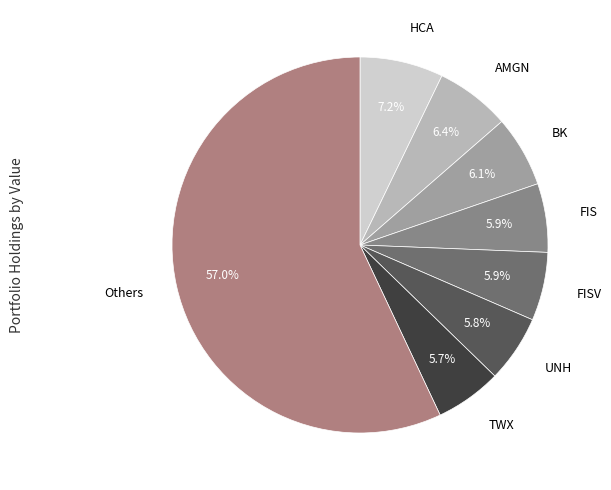

How many segments does this pie chart have?

8